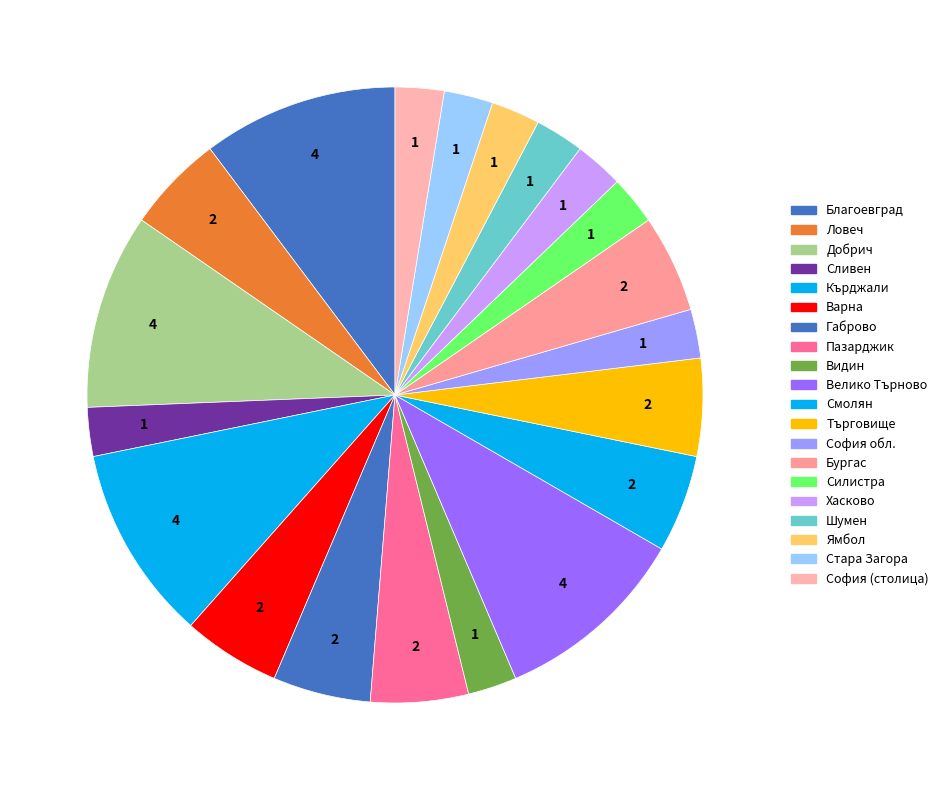

Count the number of slices in the pie.

20